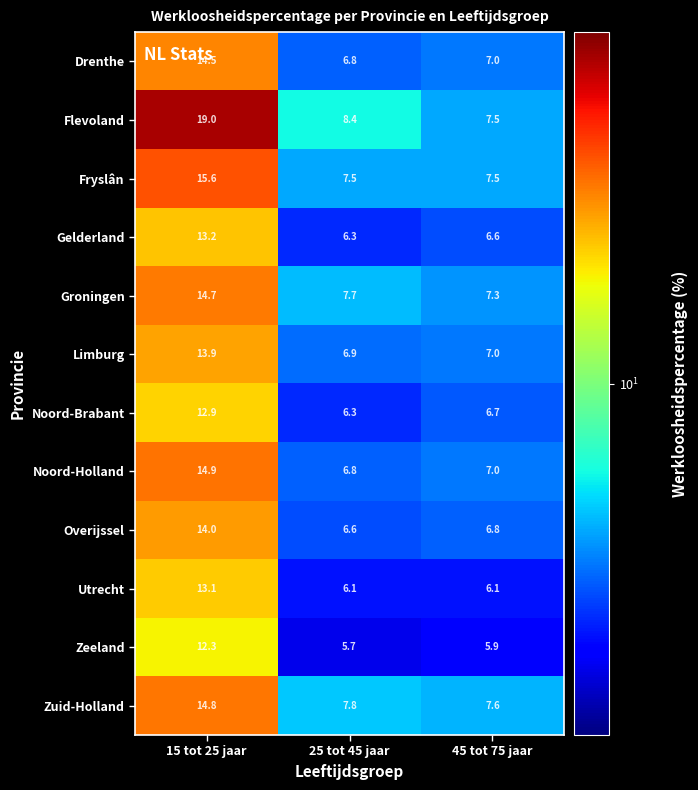

What is the total value across all series at 45 tot 75 jaar?

83.0